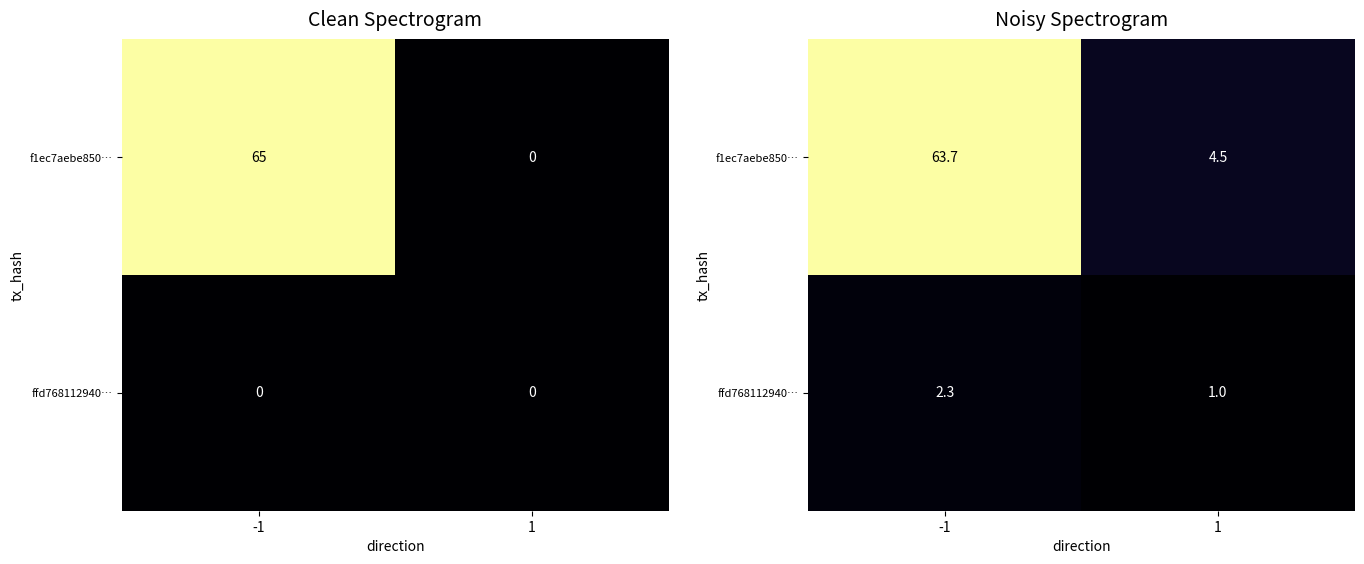

At which label does ffd768112940… reach its minimum?

1